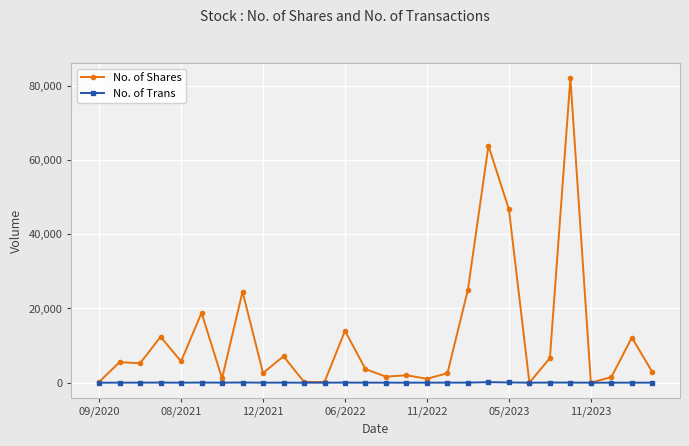

What is the value of the No. of Trans point at the 25th from the left?

2